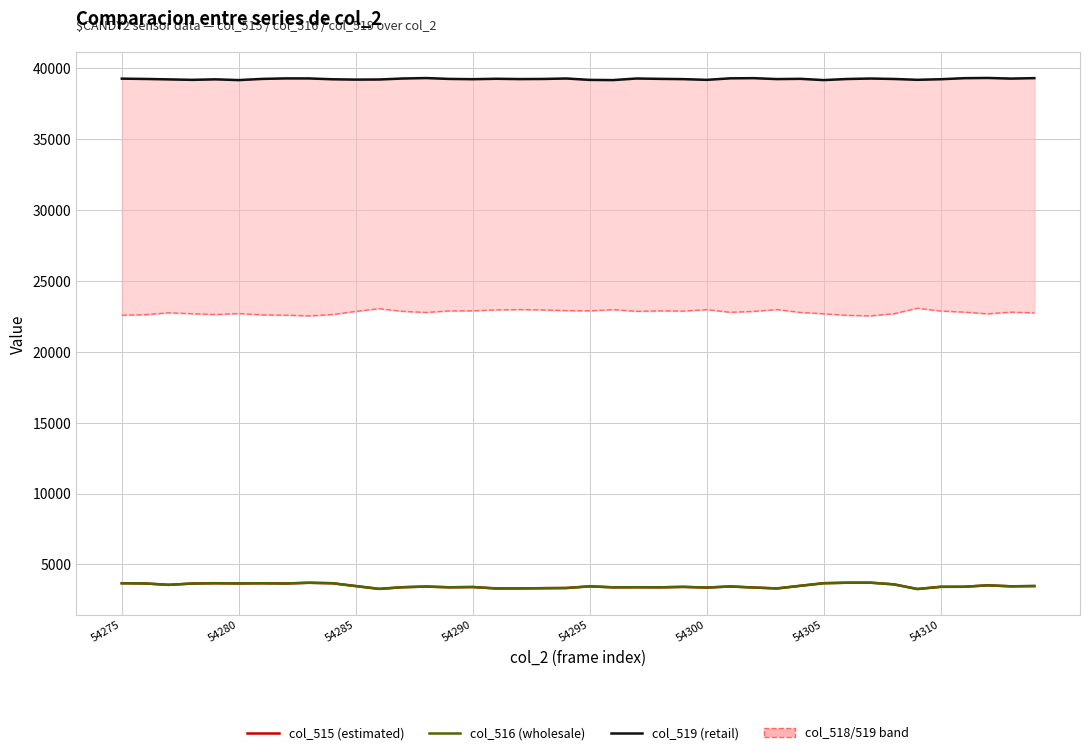

True or false: col_519 (retail) and col_516 (wholesale) intersect in this chart.

False